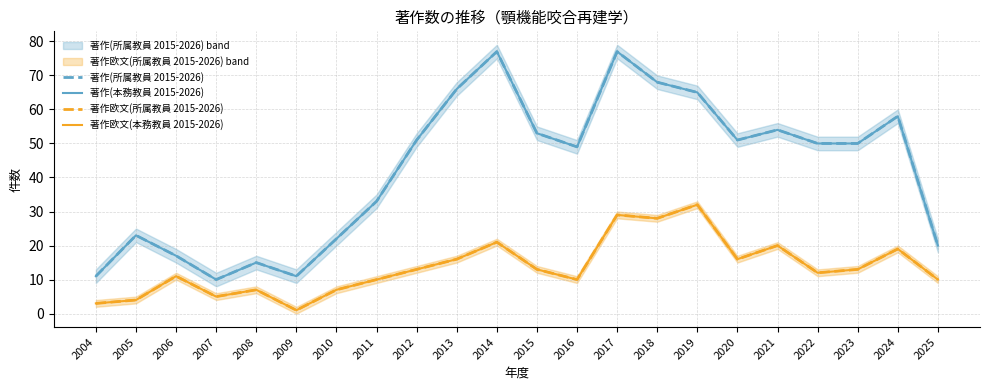

The value of 著作(所属教員 2015-2026) at 2009 is 15. True or false?

False